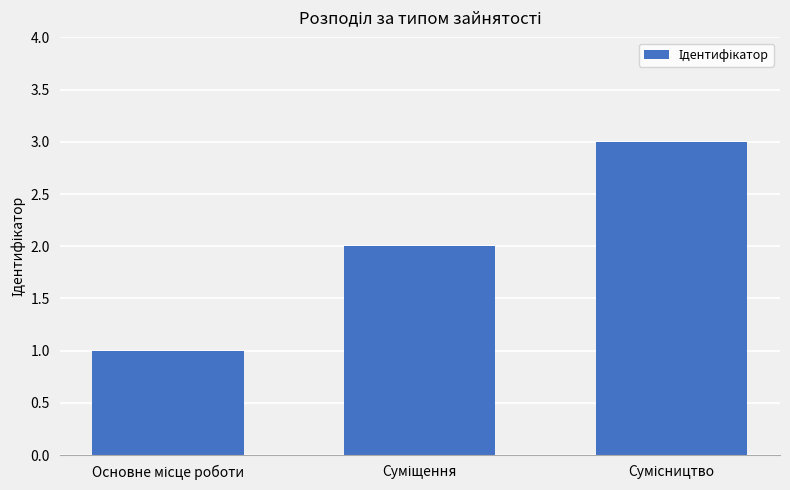

What is the sum of all values?

6